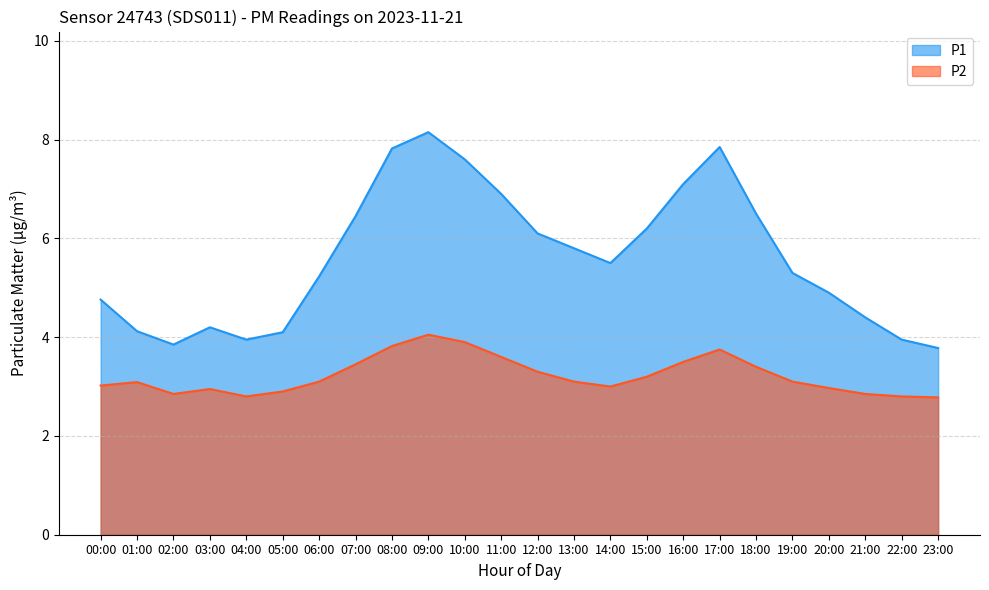

Which category has the lowest value in the P1 series?

23:00